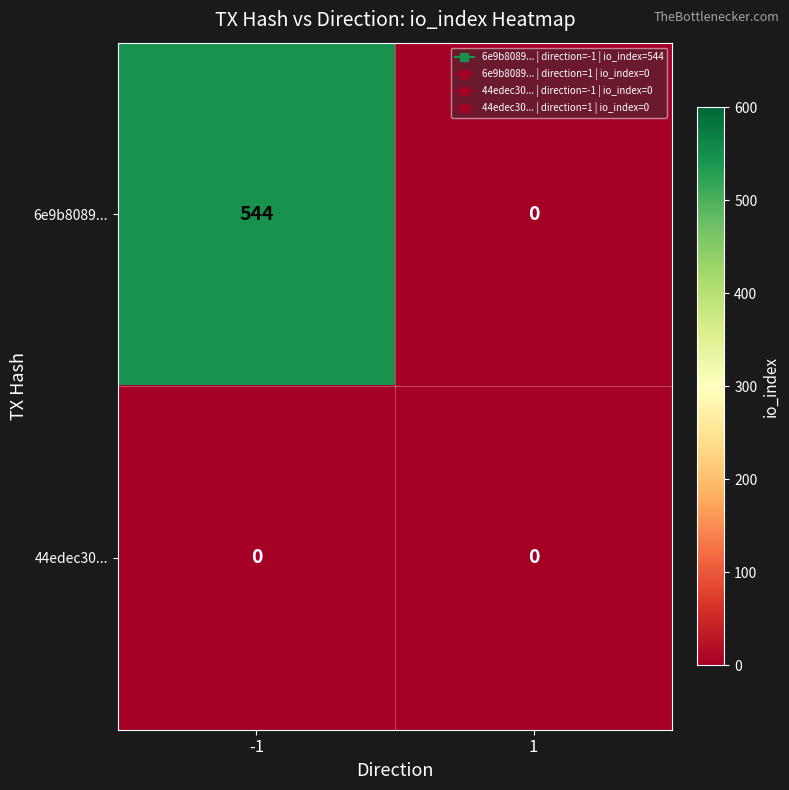

What is the average value of the 6e9b8089... series?

272